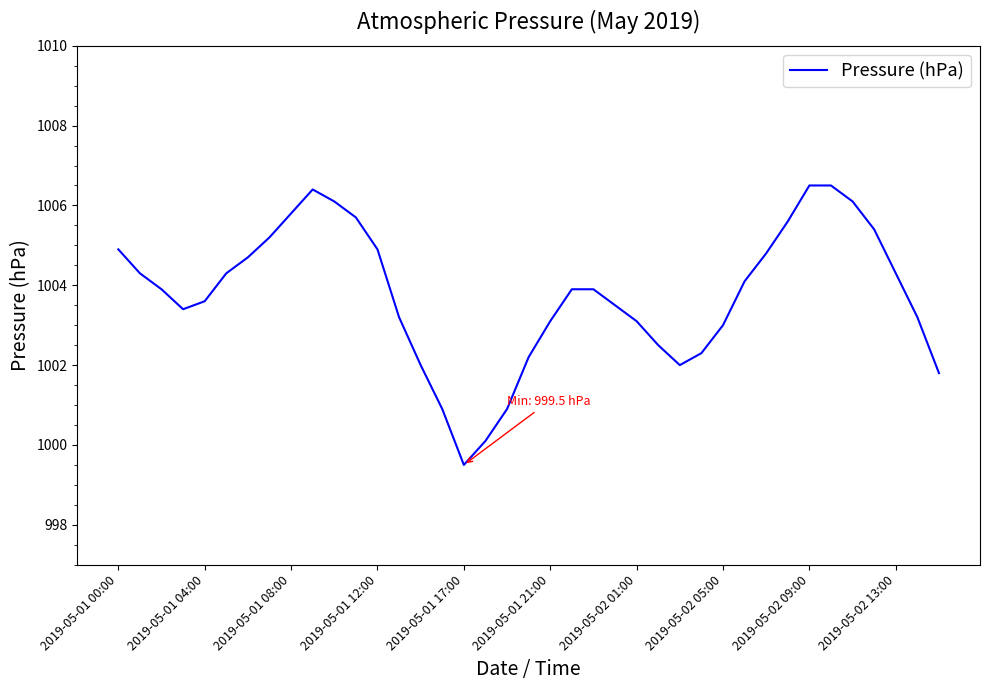

Reading left to right, what are all the values shown in this chart?

1004.9	1004.3	1003.9	1003.4	1003.6	1004.3	1004.7	1005.2	1005.8	1006.4	1006.1	1005.7	1004.9	1003.2	1002.0	1000.9	999.5	1000.1	1000.9	1002.2	1003.1	1003.9	1003.9	1003.5	1003.1	1002.5	1002.0	1002.3	1003.0	1004.1	1004.8	1005.6	1006.5	1006.5	1006.1	1005.4	1004.3	1003.2	1001.8